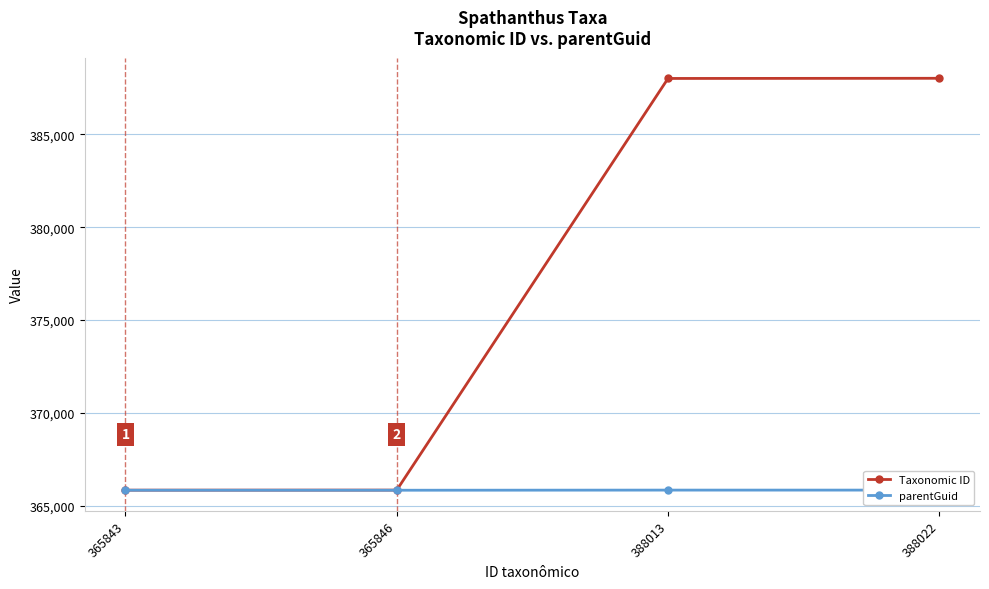

Reading left to right, transcribe all the data shown in this chart.

Taxonomic ID: 365843	365846	388013	388022
parentGuid: 365839	365839	365846	365846